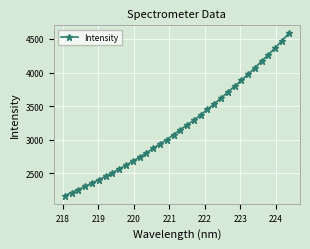

Count the number of values greater than 3149.

17